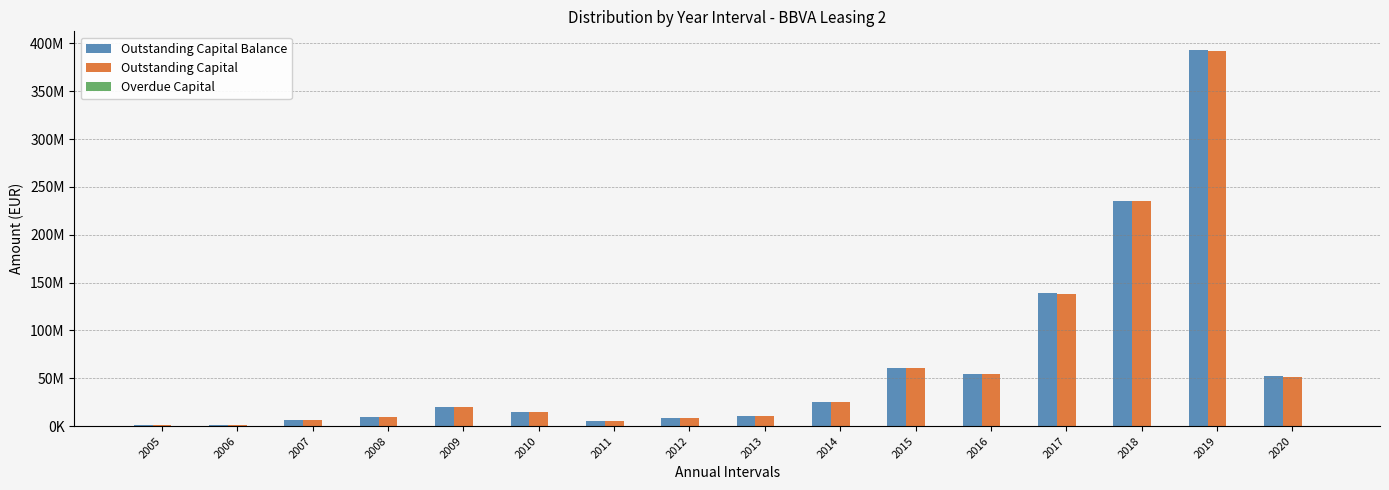

What is the value of the Overdue Capital bar at the 5th from the left?

3992.7